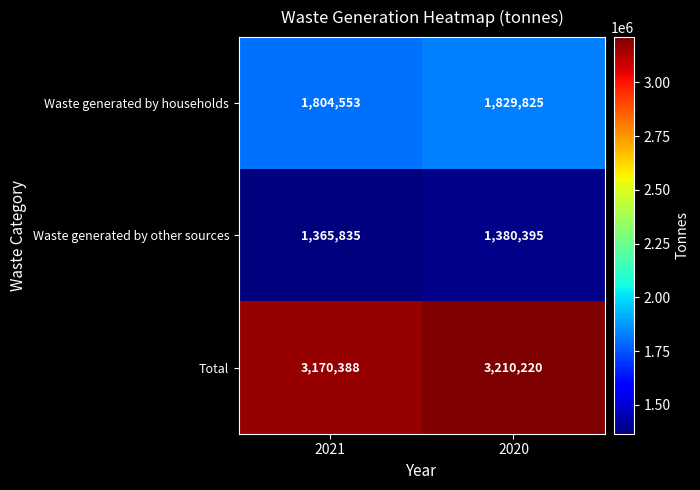

What is the smallest value displayed?

1365835